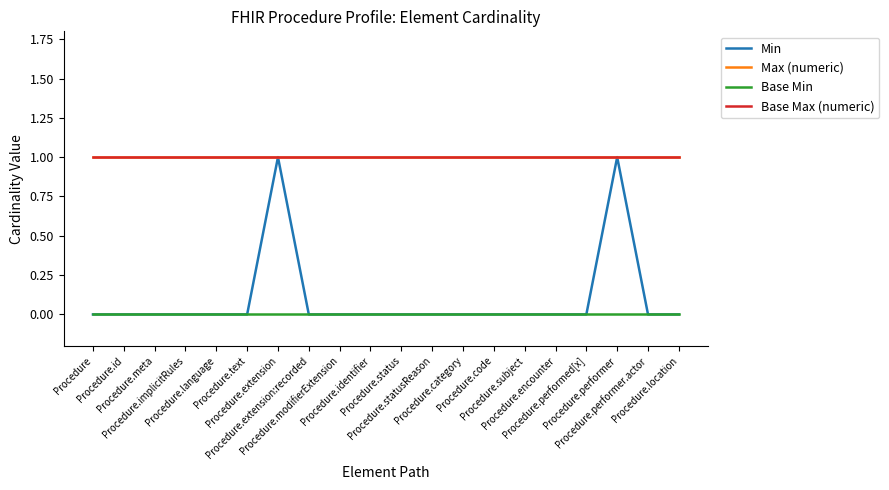

List the series in order of their peak value, highest first.

Min, Max (numeric), Base Max (numeric), Base Min